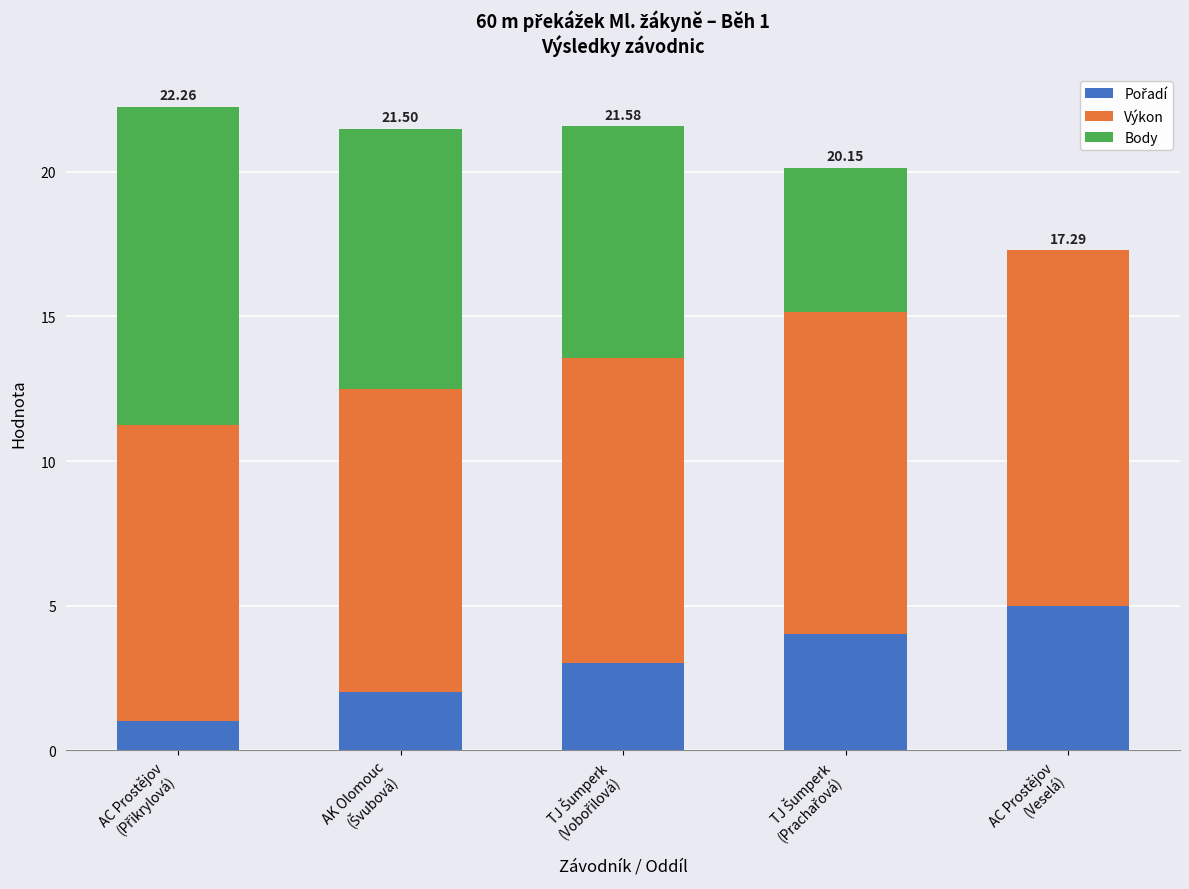

Does the chart contain stacked bars?

Yes